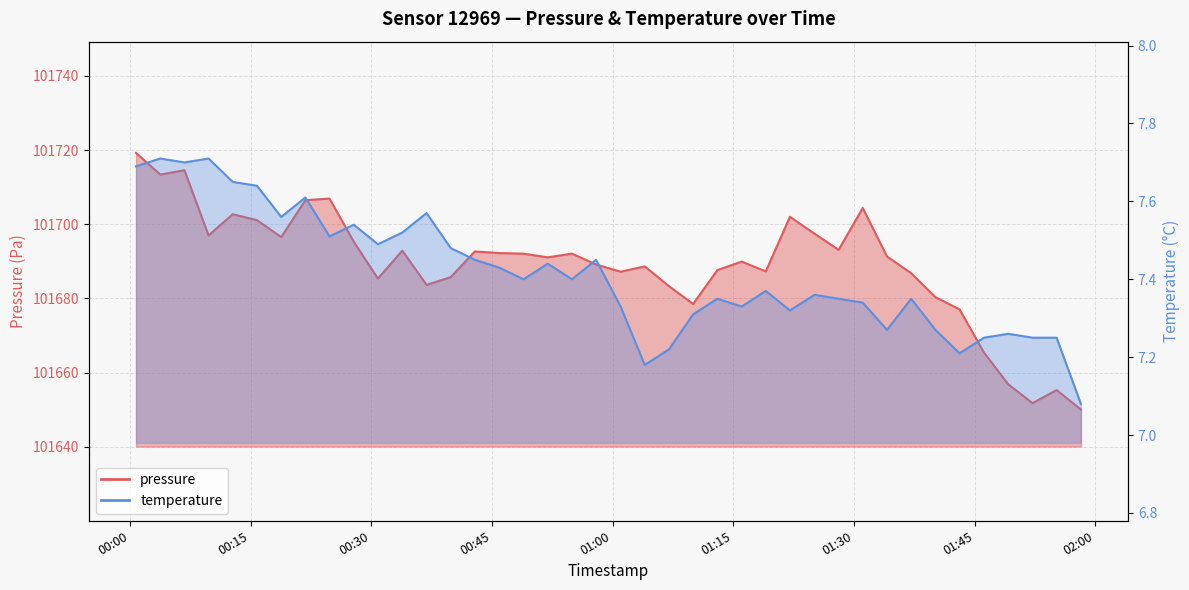

What are all the series names shown in the legend?

pressure, temperature